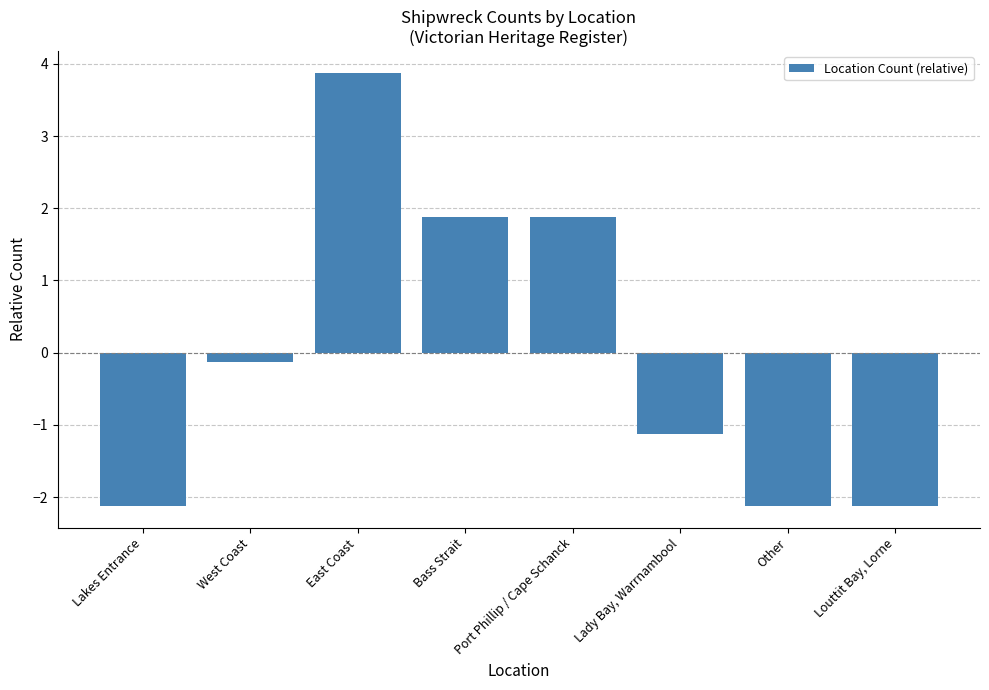

What is the sum of the values at Bass Strait and Lady Bay, Warrnambool?

0.8